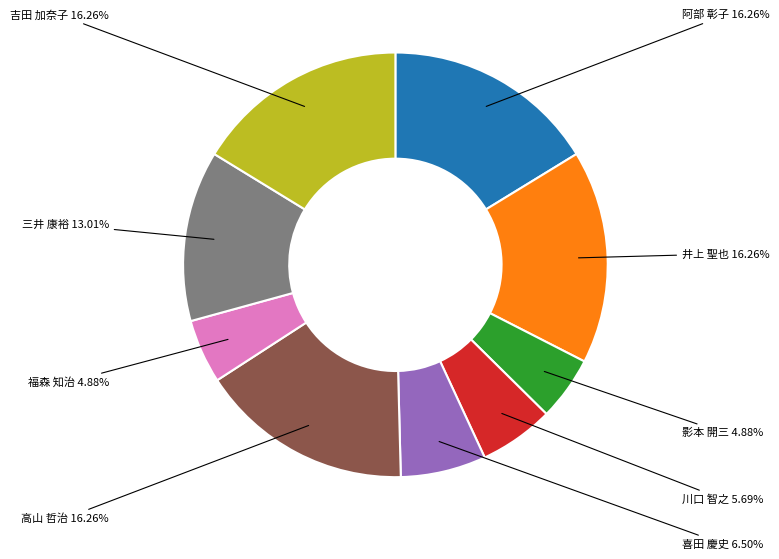

Is there a majority slice in this chart?

No